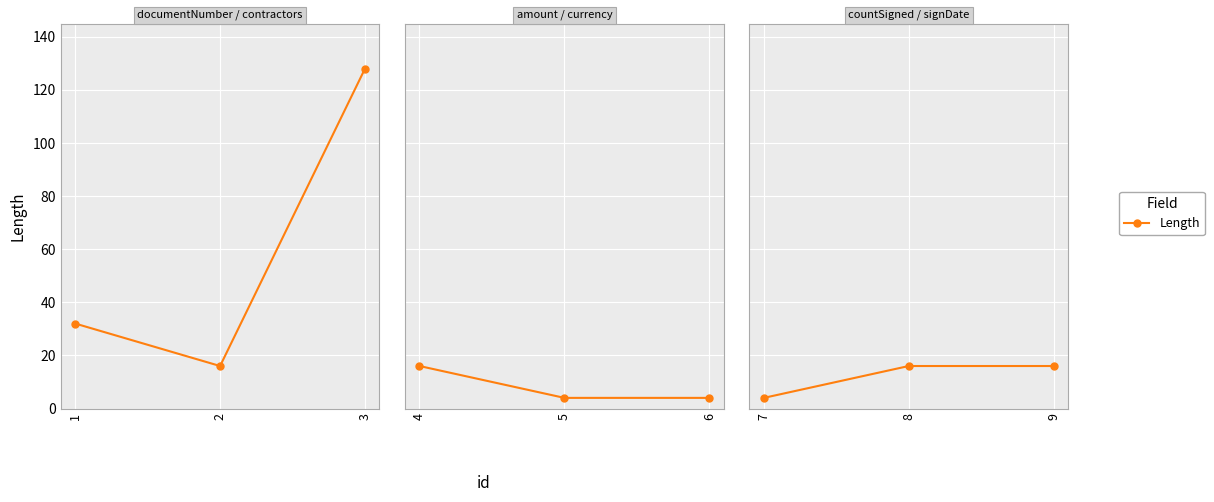

Which has a higher value, 9 or 8?

9